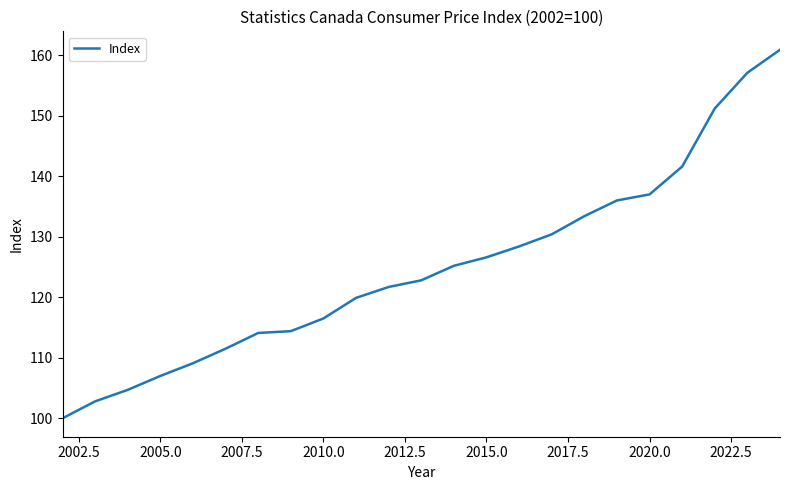

What is the maximum value shown in the chart?

160.9